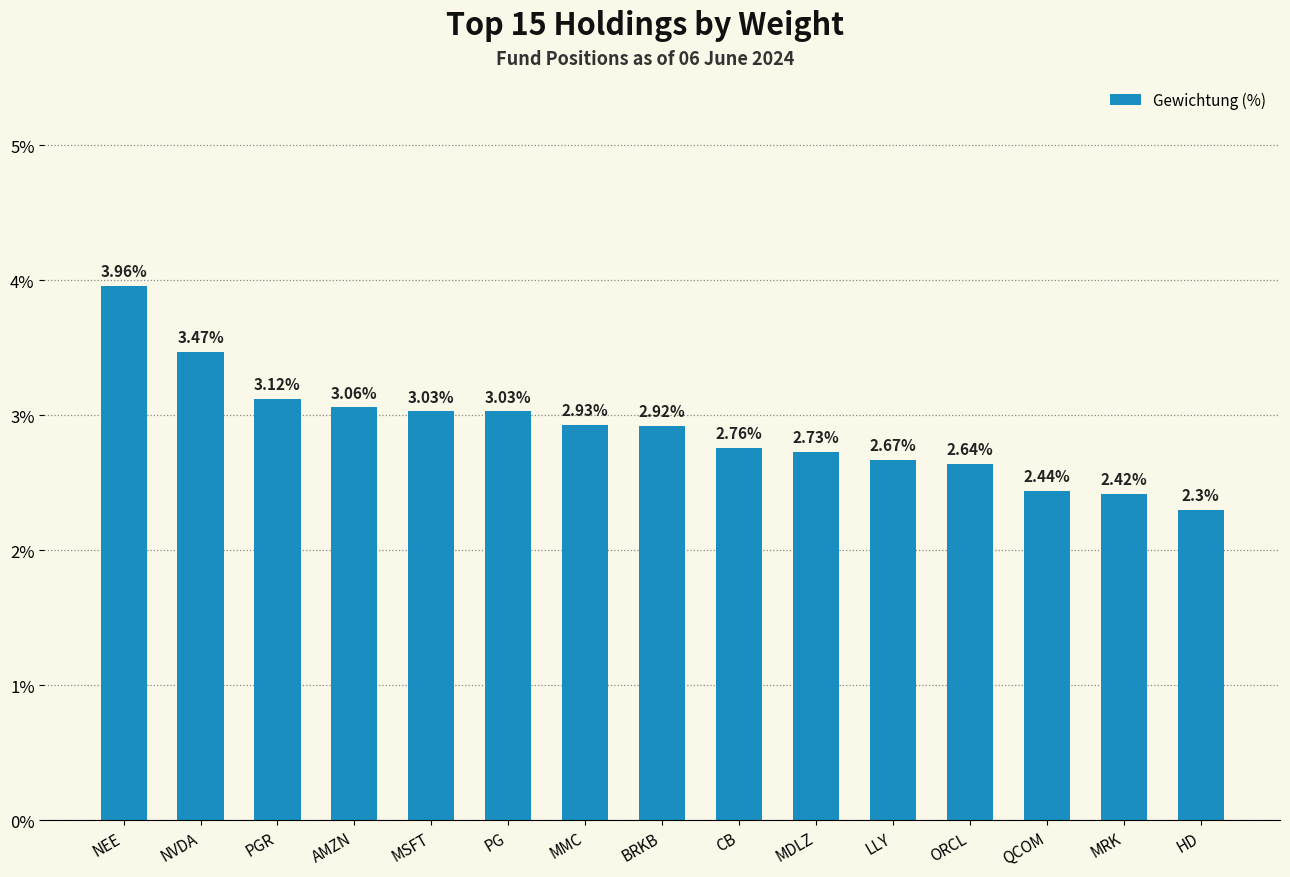

What is the label of the 14th bar from the right?

NVDA